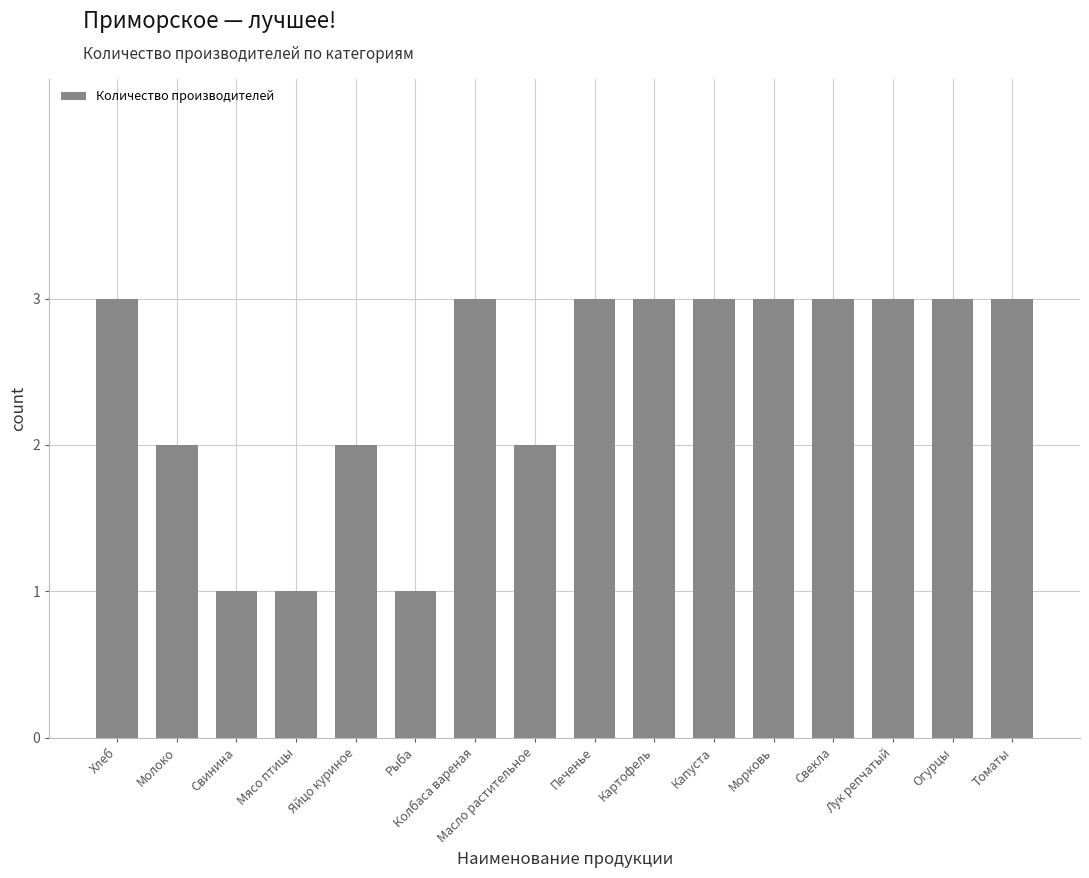

What is the label of the 15th bar from the left?

Огурцы